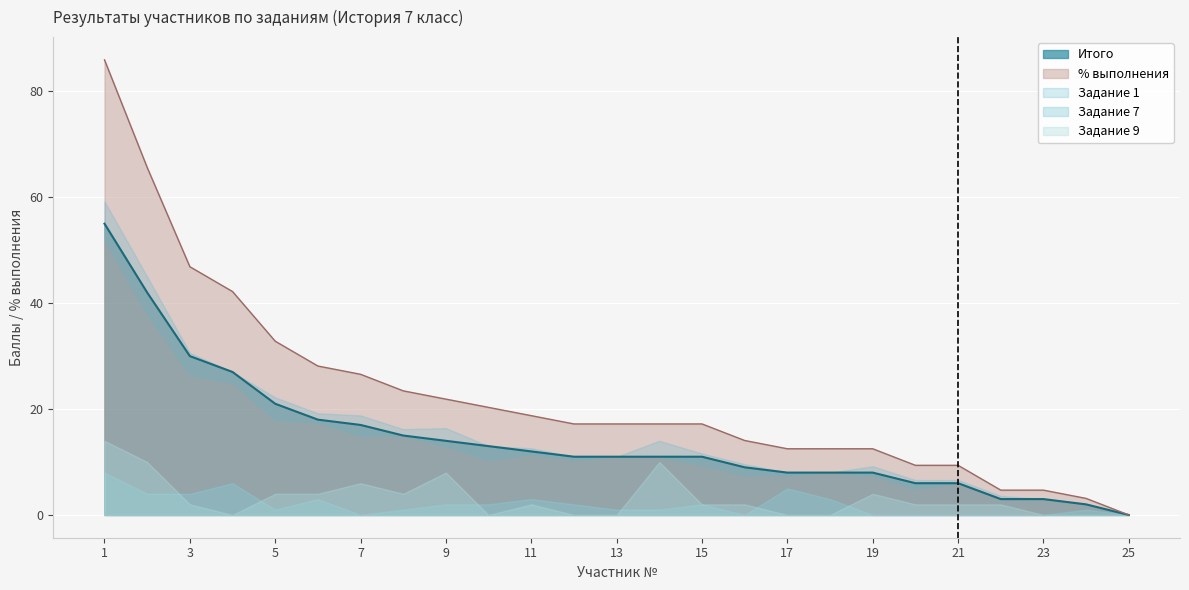

What is the difference between the maximum and minimum values in the Задание 1 series?

8.0